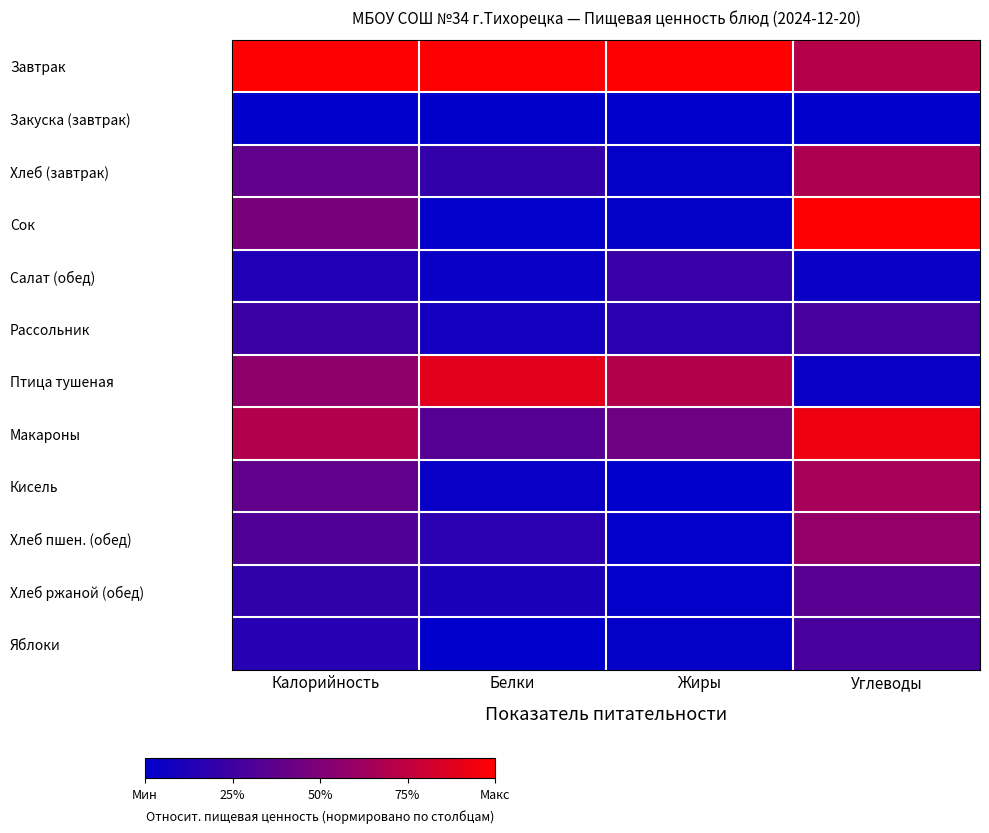

Reading left to right, transcribe all the data shown in this chart.

Завтрак: Калорийность=1.0	Белки=1.0	Жиры=1.0	Углеводы=0.7
Закуска (завтрак): Калорийность=0.0	Белки=0.0	Жиры=0.0	Углеводы=0.0
Хлеб (завтрак): Калорийность=0.4	Белки=0.2	Жиры=0.0	Углеводы=0.7
Сок: Калорийность=0.5	Белки=0.0	Жиры=0.0	Углеводы=1.0
Салат (обед): Калорийность=0.1	Белки=0.0	Жиры=0.2	Углеводы=0.0
Рассольник: Калорийность=0.2	Белки=0.1	Жиры=0.2	Углеводы=0.3
Птица тушеная: Калорийность=0.6	Белки=0.9	Жиры=0.7	Углеводы=0.0
Макароны: Калорийность=0.7	Белки=0.3	Жиры=0.4	Углеводы=0.9
Кисель: Калорийность=0.4	Белки=0.0	Жиры=0.0	Углеводы=0.7
Хлеб пшен. (обед): Калорийность=0.3	Белки=0.2	Жиры=0.0	Углеводы=0.6
Хлеб ржаной (обед): Калорийность=0.2	Белки=0.1	Жиры=0.0	Углеводы=0.3
Яблоки: Калорийность=0.2	Белки=0.0	Жиры=0.0	Углеводы=0.3